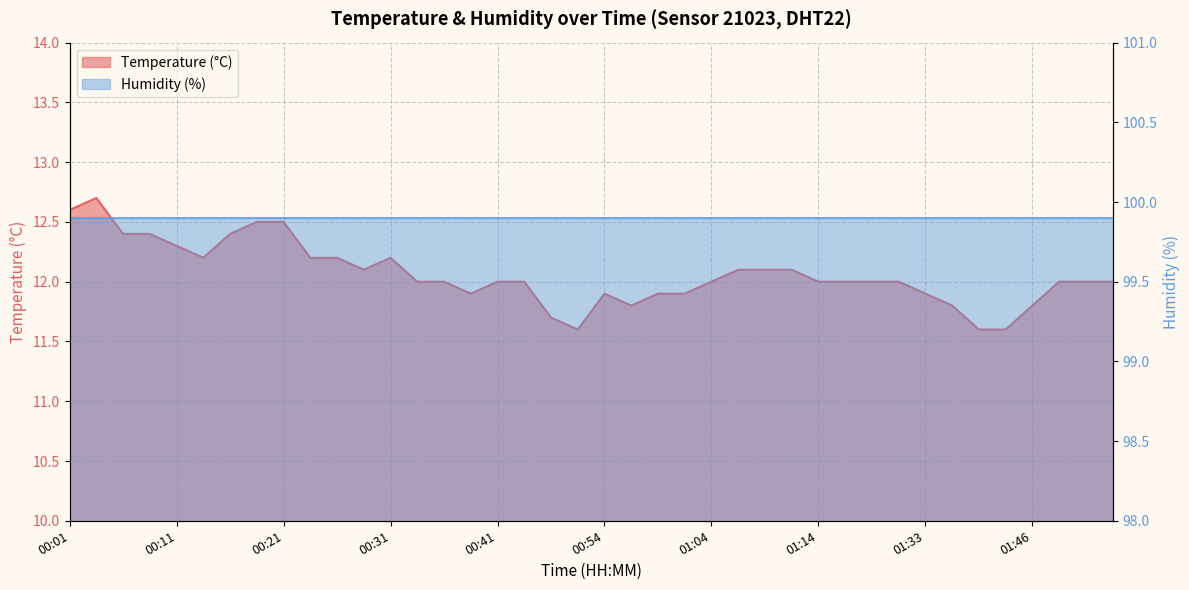

Where is the data nearest to the value 12?

00:34